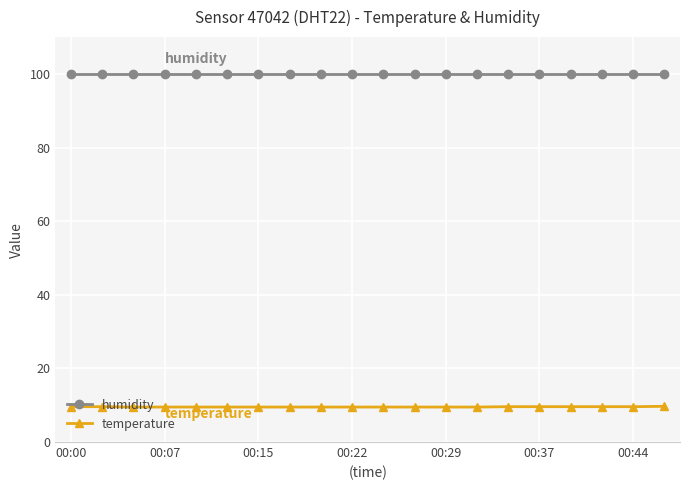

What is the value of the humidity point at the 14th from the left?

99.9